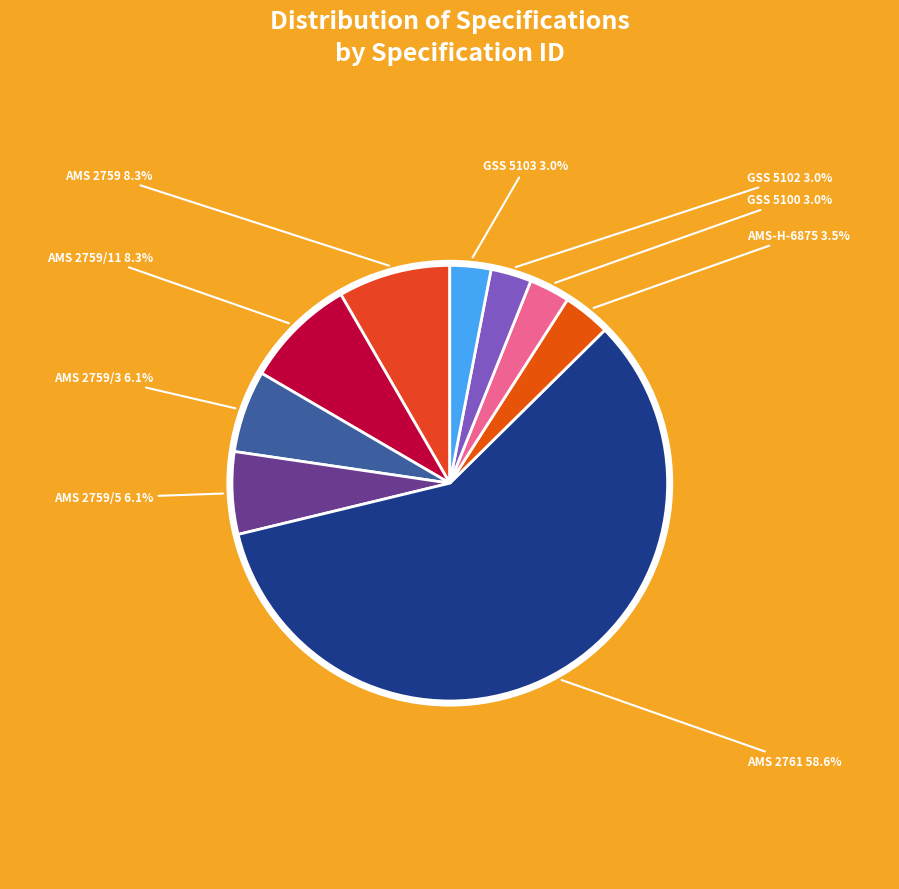

How many slices are in this pie chart?

9